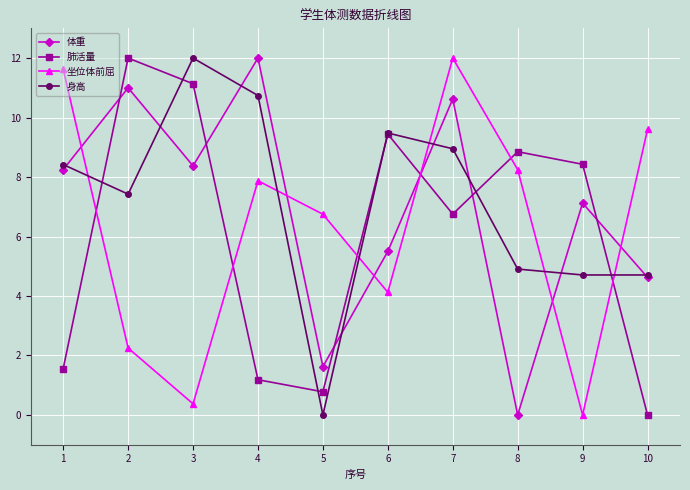

What are all the series names shown in the legend?

体重, 肺活量, 坐位体前屈, 身高